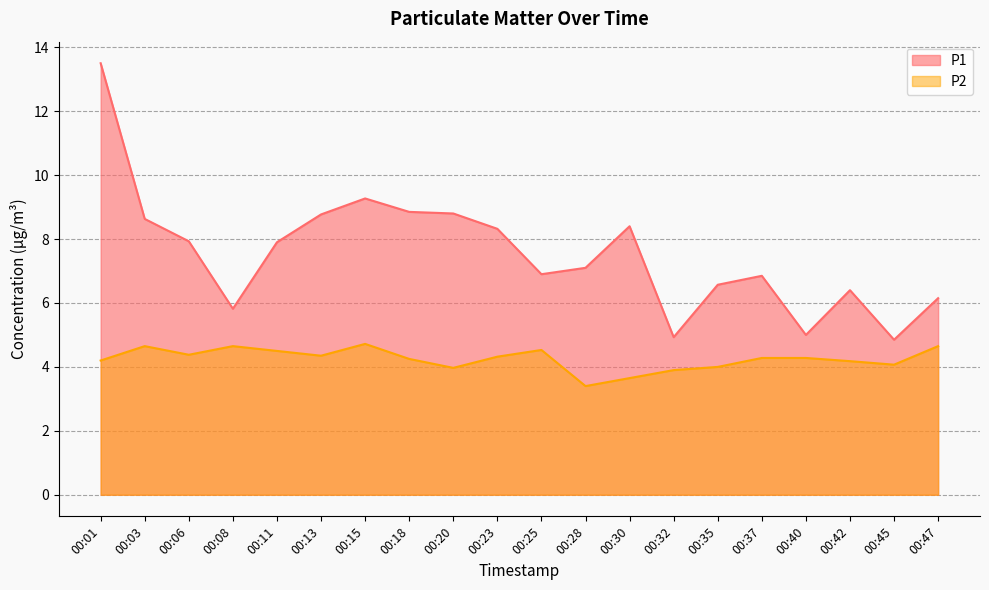

How many values in the P2 series are below 4?

4